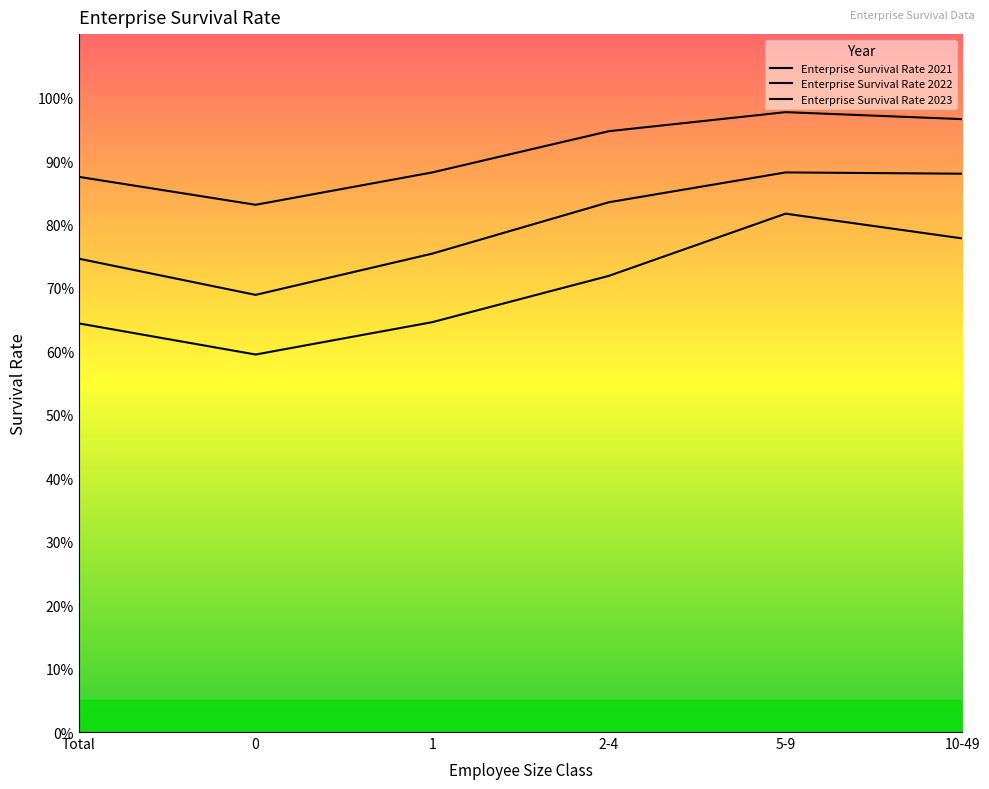

At which label does Enterprise Survival Rate 2022 reach its peak?

5-9